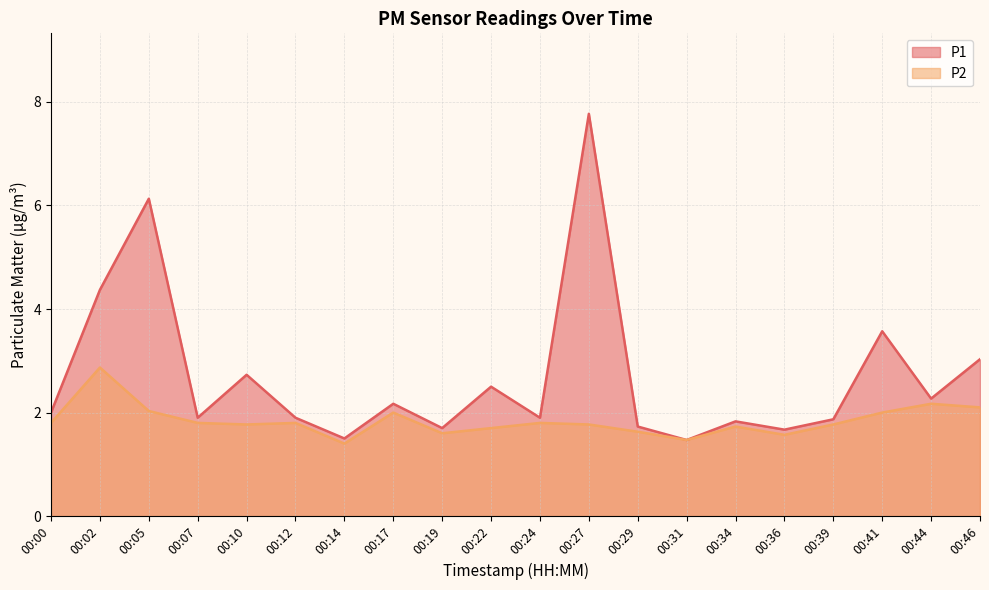

Rank the categories by P2 value from highest to lowest.

00:02, 00:44, 00:46, 00:05, 00:17, 00:41, 00:00, 00:07, 00:12, 00:24, 00:10, 00:27, 00:39, 00:34, 00:22, 00:29, 00:19, 00:36, 00:31, 00:14